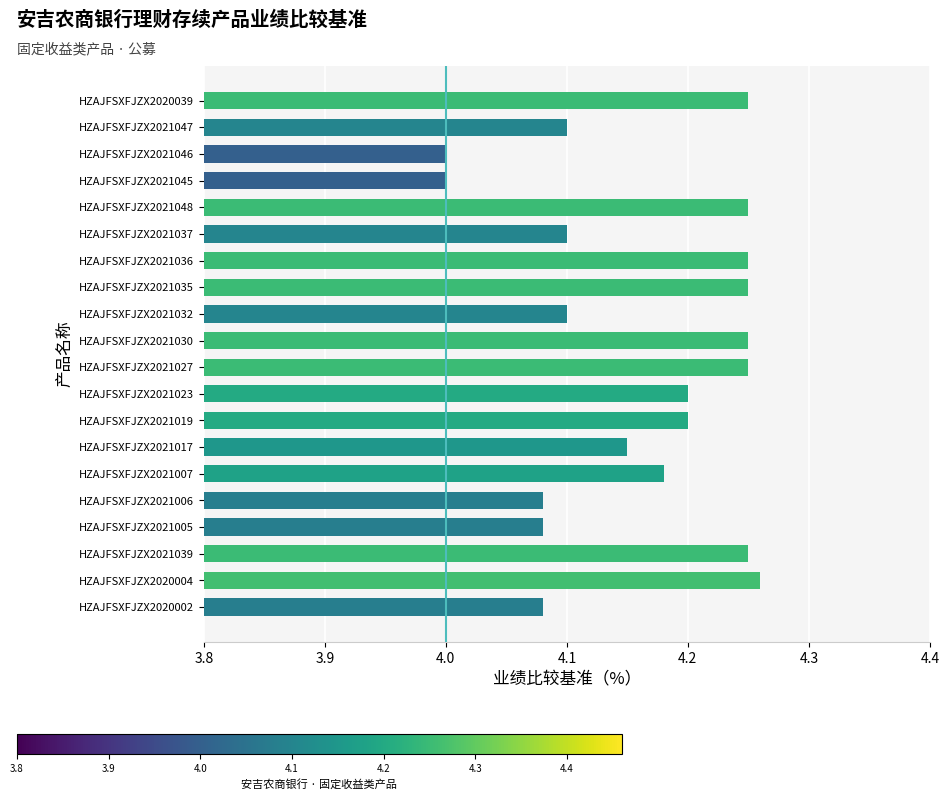

Between HZAJFSXFJZX2021047 and HZAJFSXFJZX2021045, which is larger?

HZAJFSXFJZX2021047